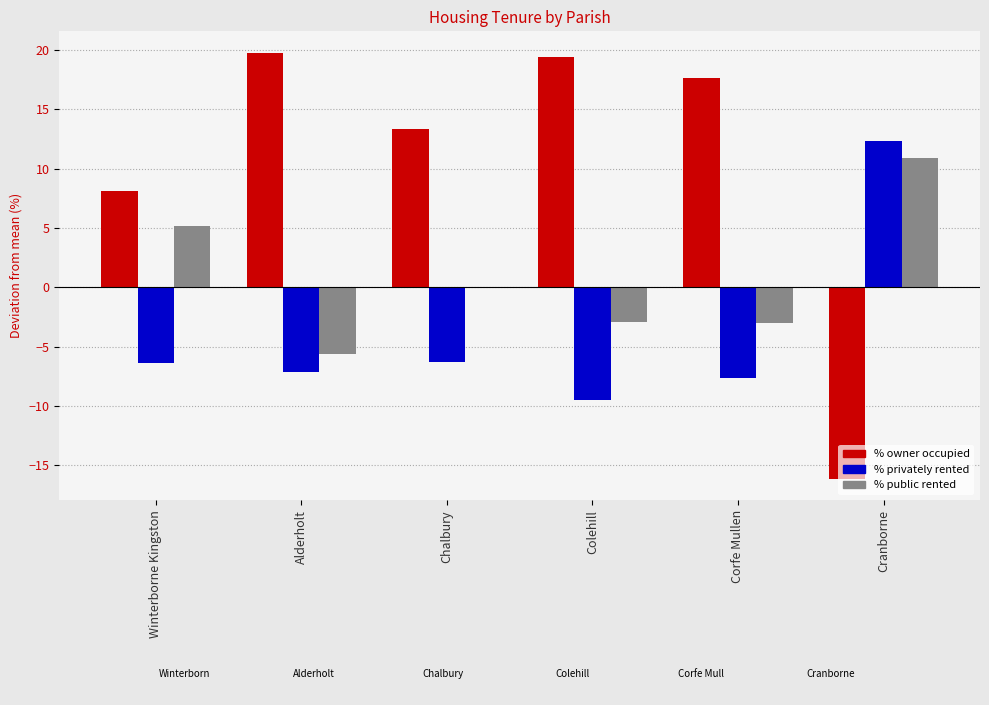

Where is % public rented nearest to the value 2?

Chalbury